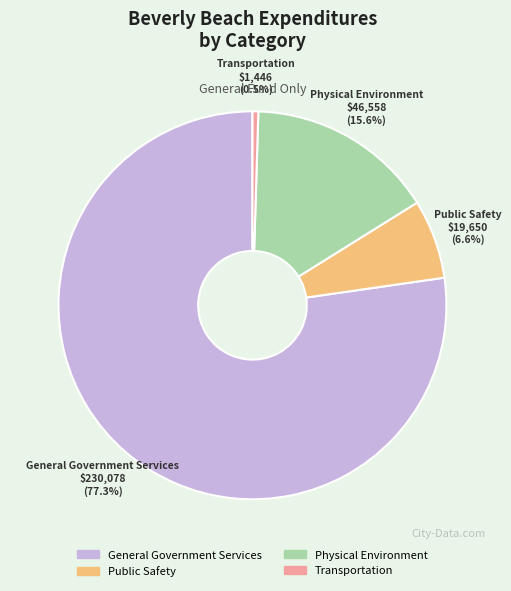

Does Public Safety account for over 50% of the chart?

No